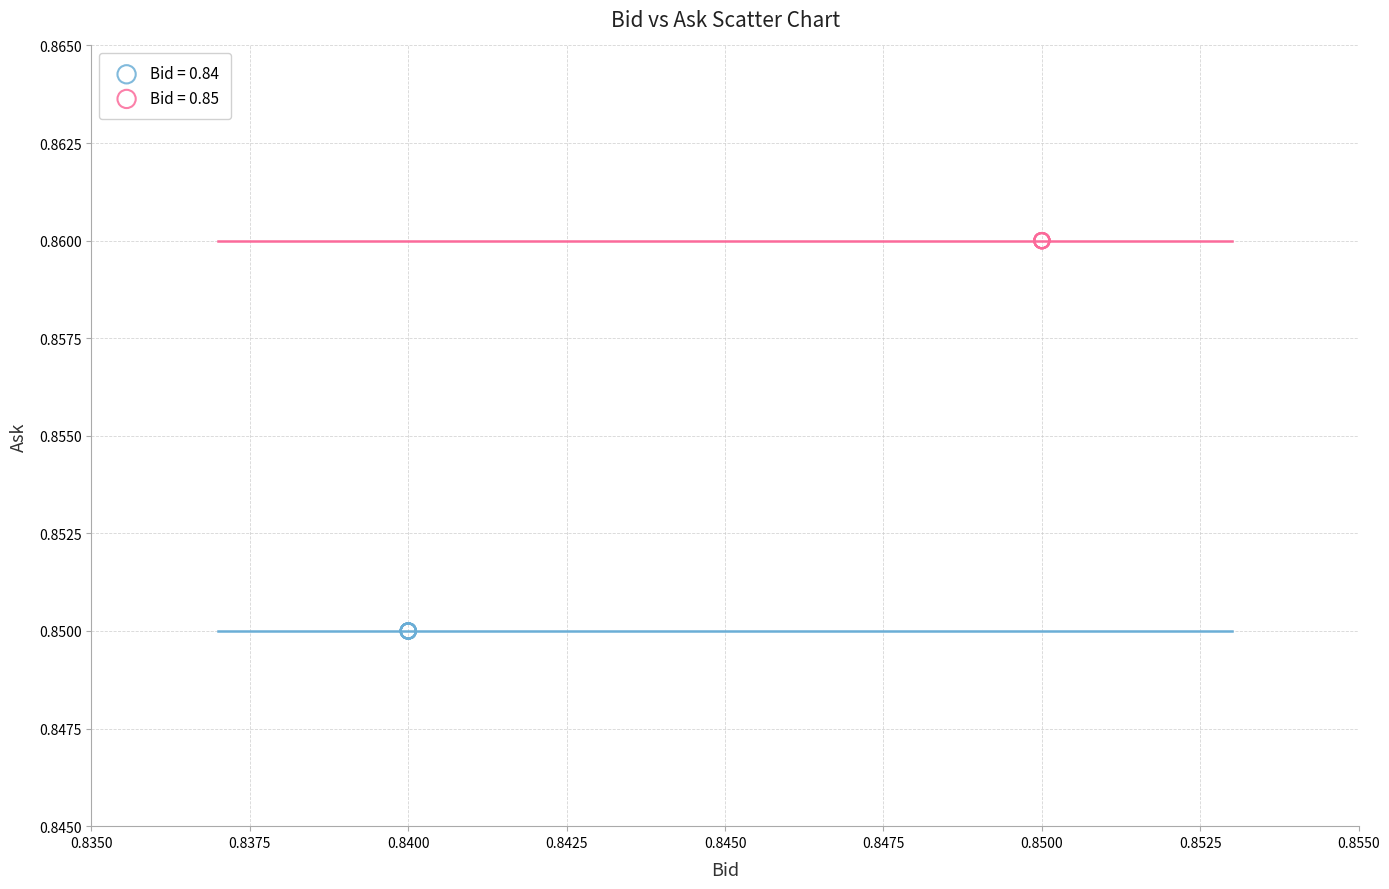

Which series reaches the minimum Y coordinate?

Bid = 0.84